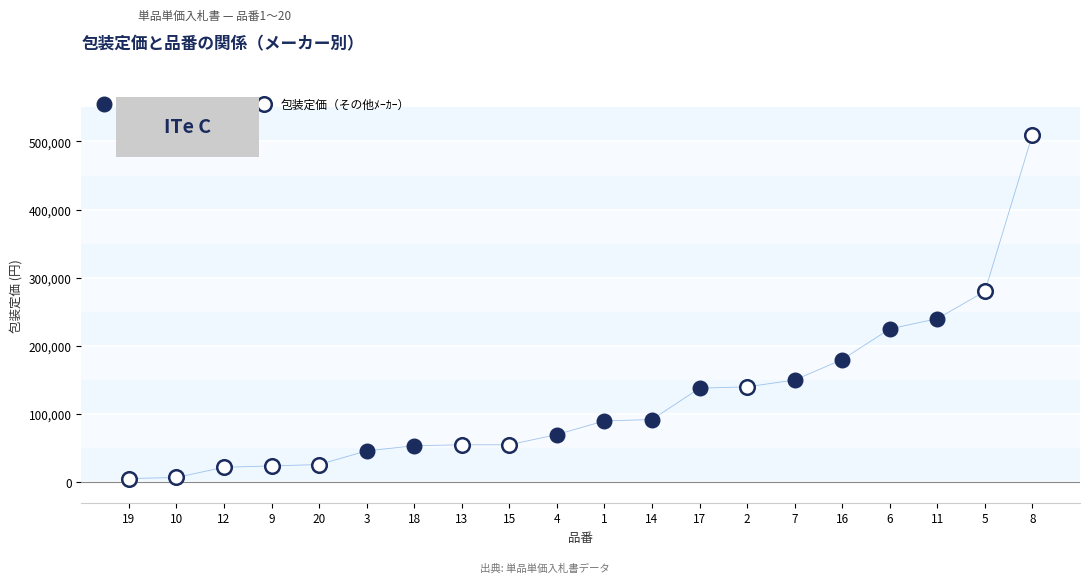

Which series contains the lowest Y value?

包装定価（その他ﾒｰｶｰ）